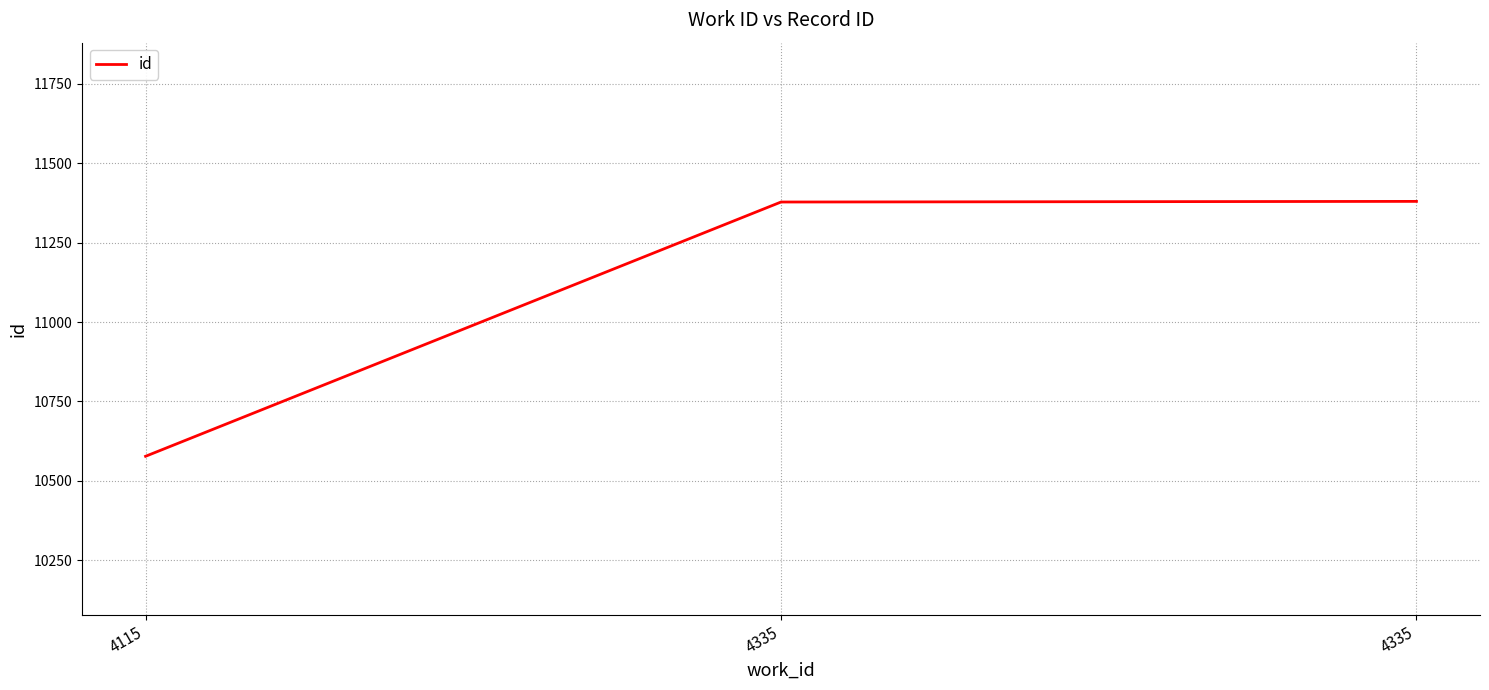

List the labels in order of value, smallest first.

4115, 4335, 4335